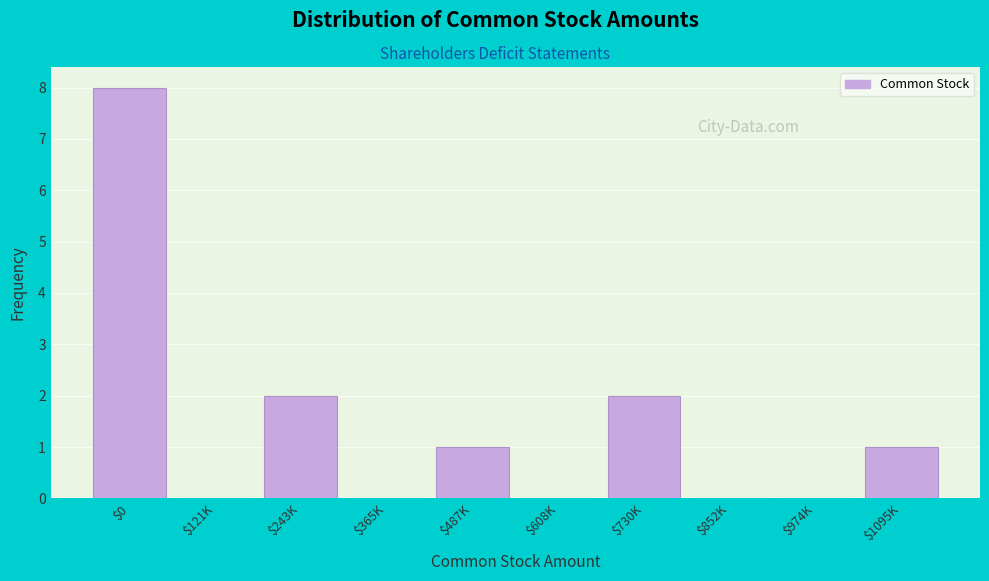

What is the sum of all values?

14